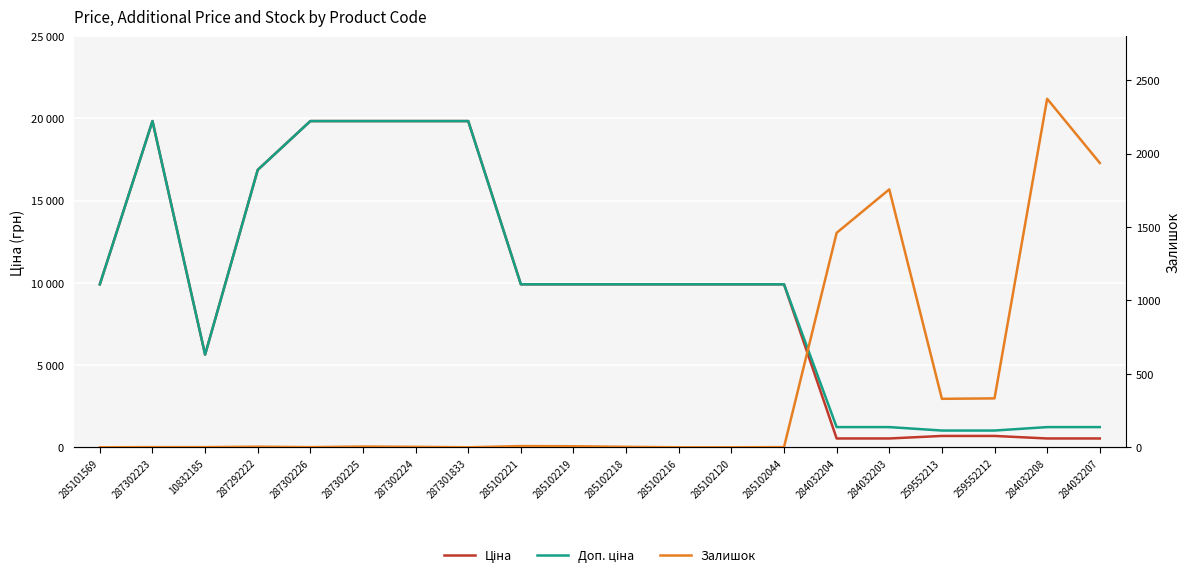

What is the average value of the Ціна series?

9726.7